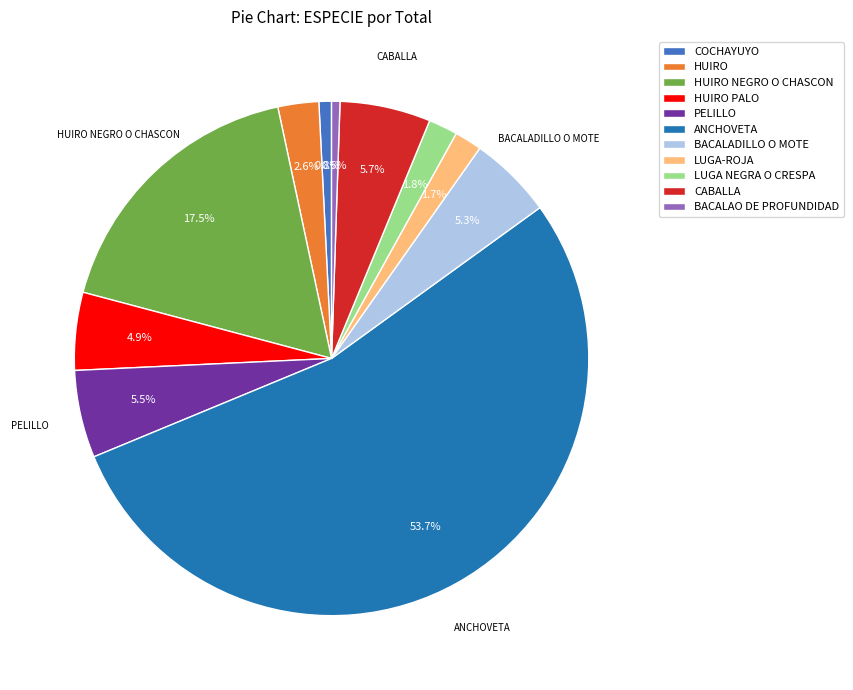

To the nearest percent, what portion does LUGA NEGRA O CRESPA represent?

2%